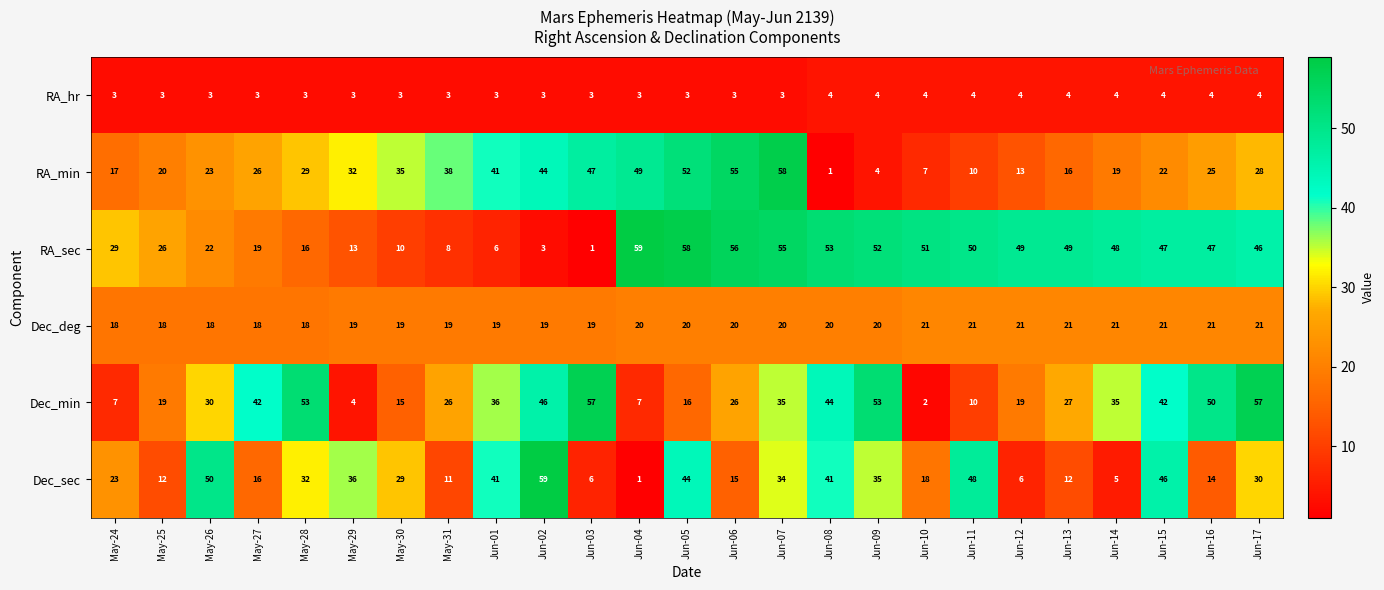

At how many categories does at least one series exceed 5?

25